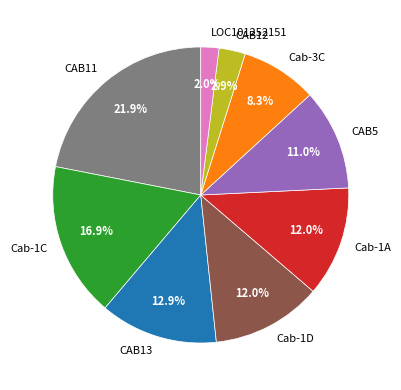

To the nearest percent, what percentage of the pie is CAB5?

11%